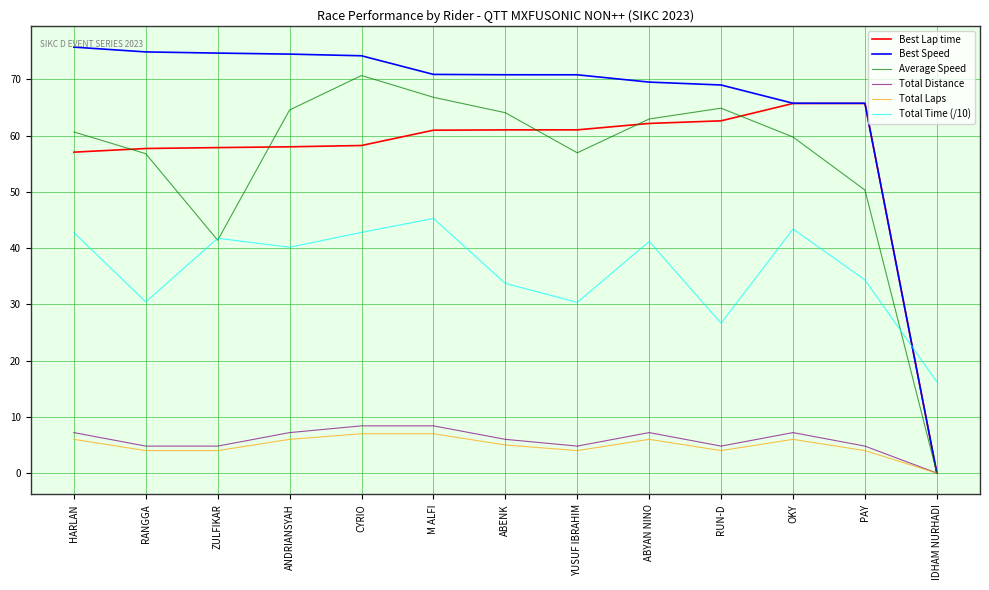

True or false: Average Speed has a value of 56.9 at YUSUF IBRAHIM.

True